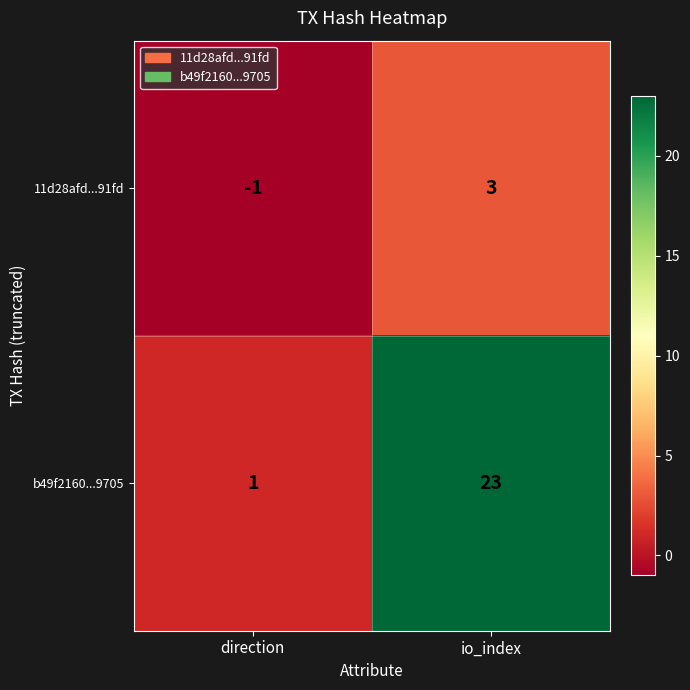

What is the spread (max minus min) of values at io_index?

20